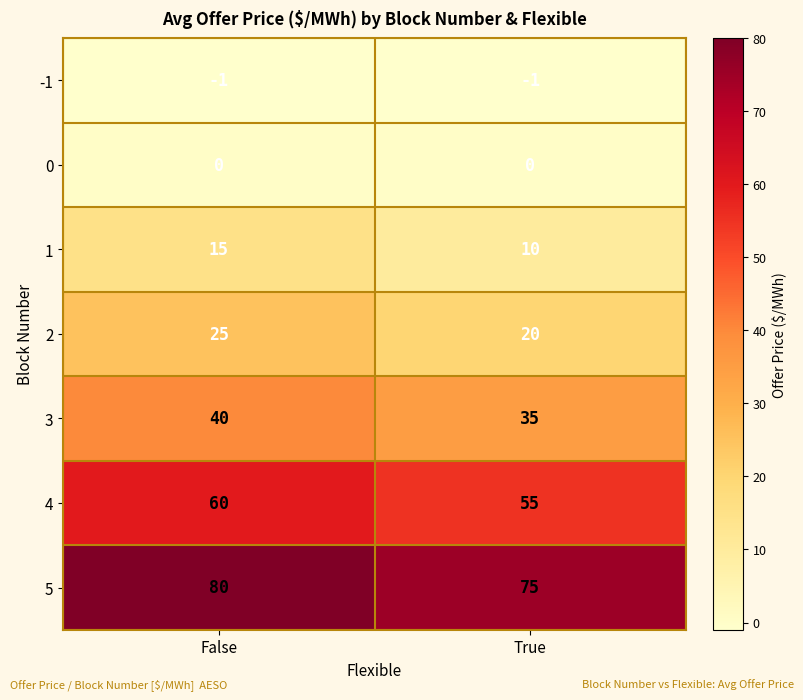

Is it true that -1 equals -1 at True?

True